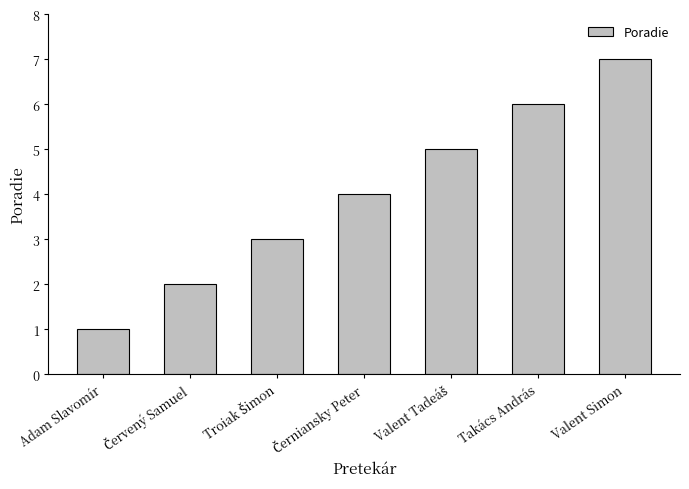

Which category has the lowest value across all series?

Adam Slavomír